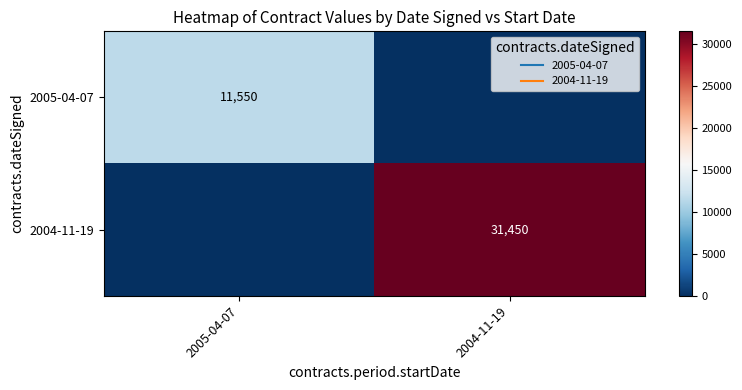

Which label corresponds to the smallest value in the chart?

2004-11-19